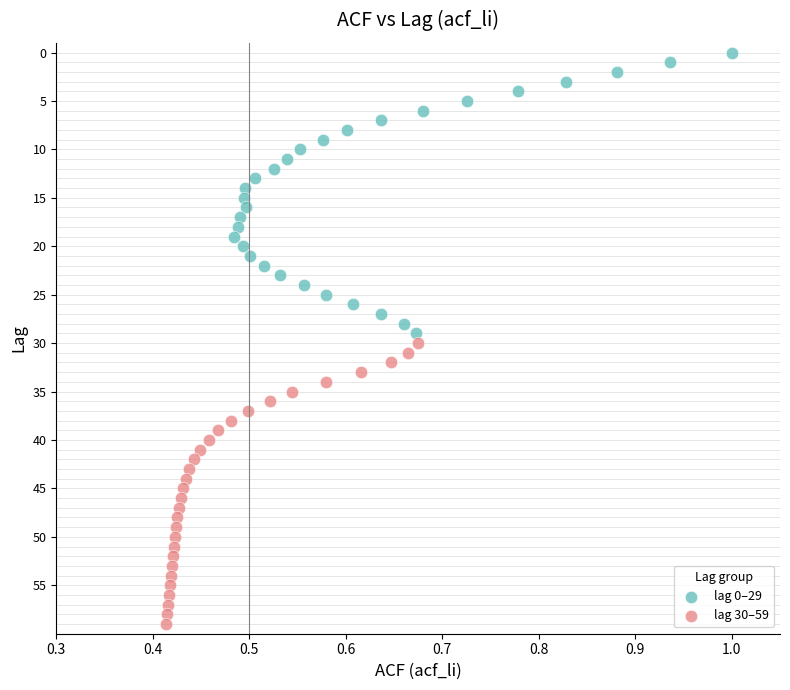

Which series reaches the minimum Y coordinate?

lag 0–29